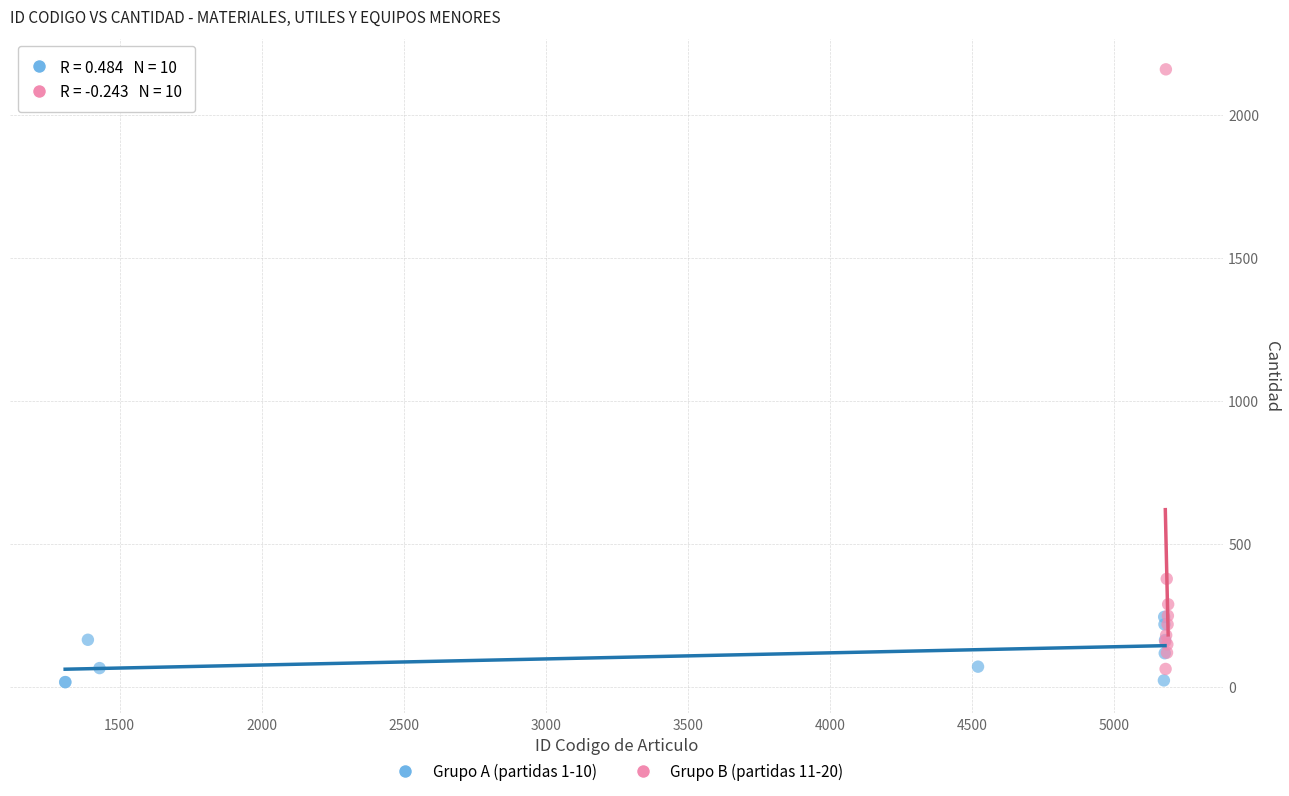

Which series reaches the maximum Y coordinate?

Grupo B (partidas 11-20)